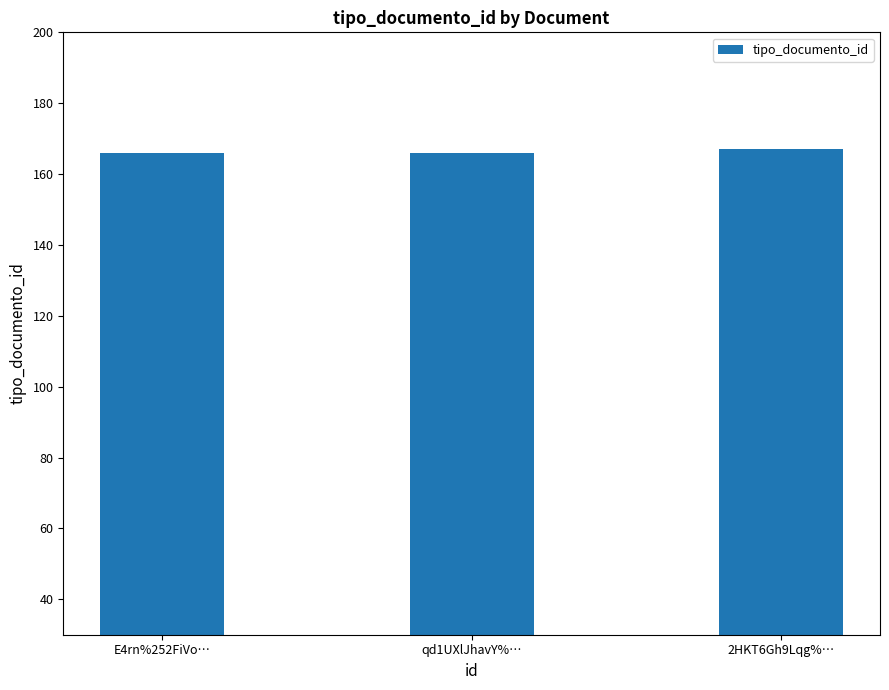

How many bars are there in total?

3